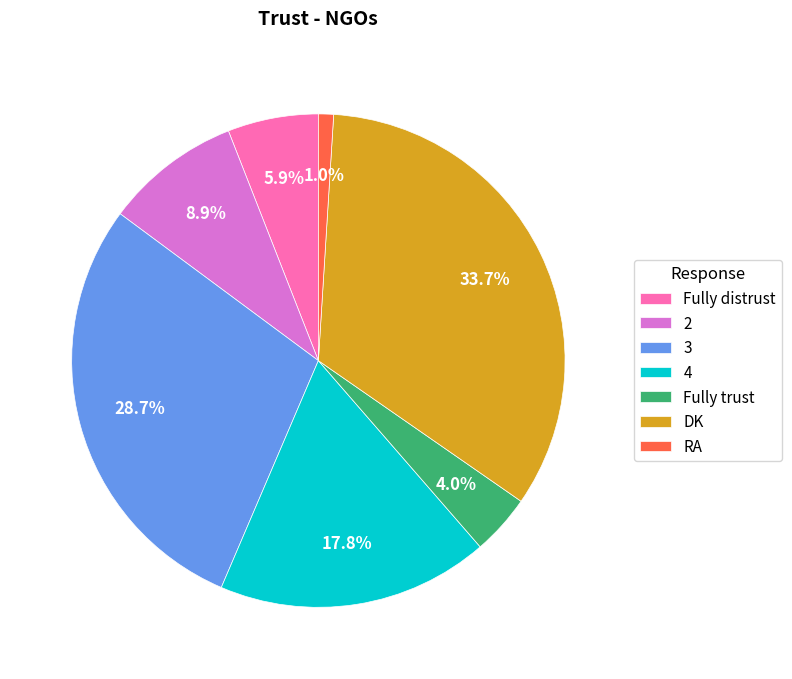

Count the number of slices in the pie.

7